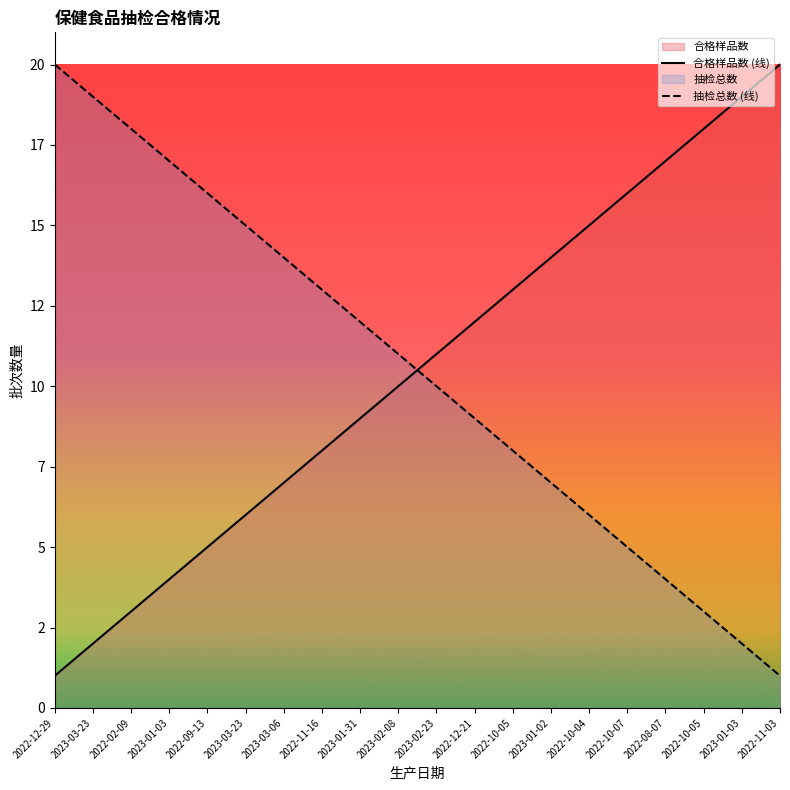

What is the total value across all series at 2023-03-06?

21